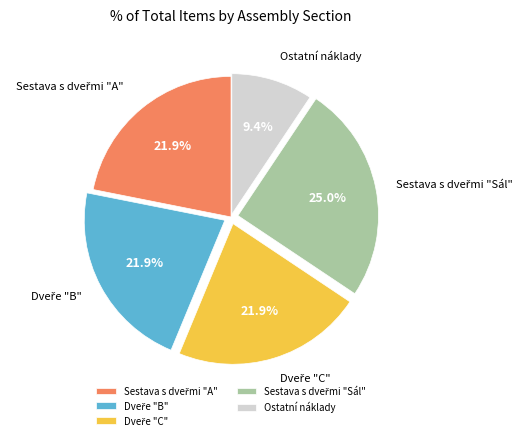

Which category has the smallest portion of the pie?

Ostatní náklady